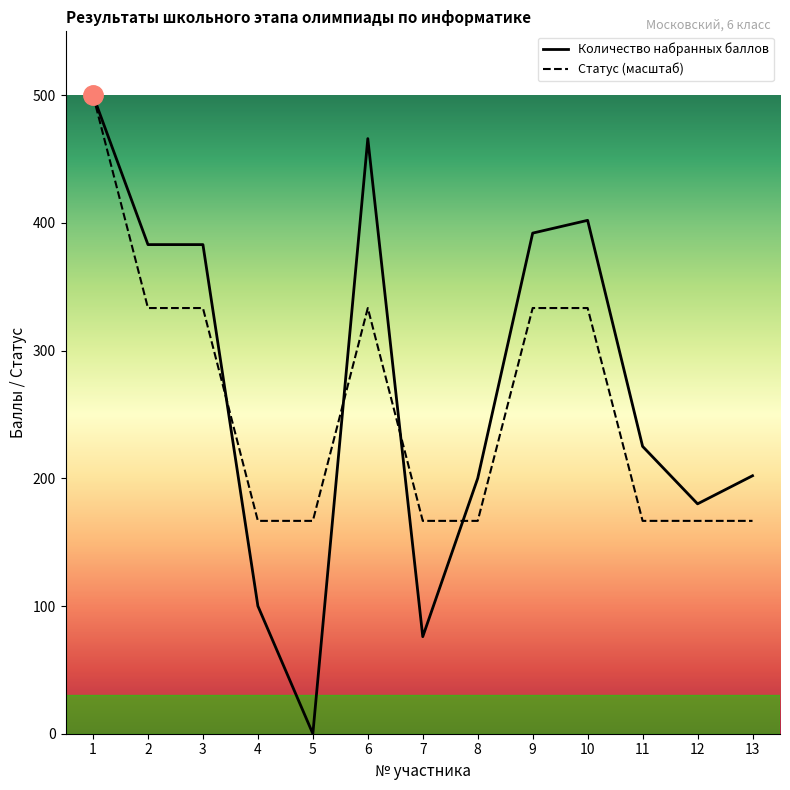

At 4, list the series in order from smallest to largest.

Количество набранных баллов, Статус (победитель=3, призер=2, участник=1)